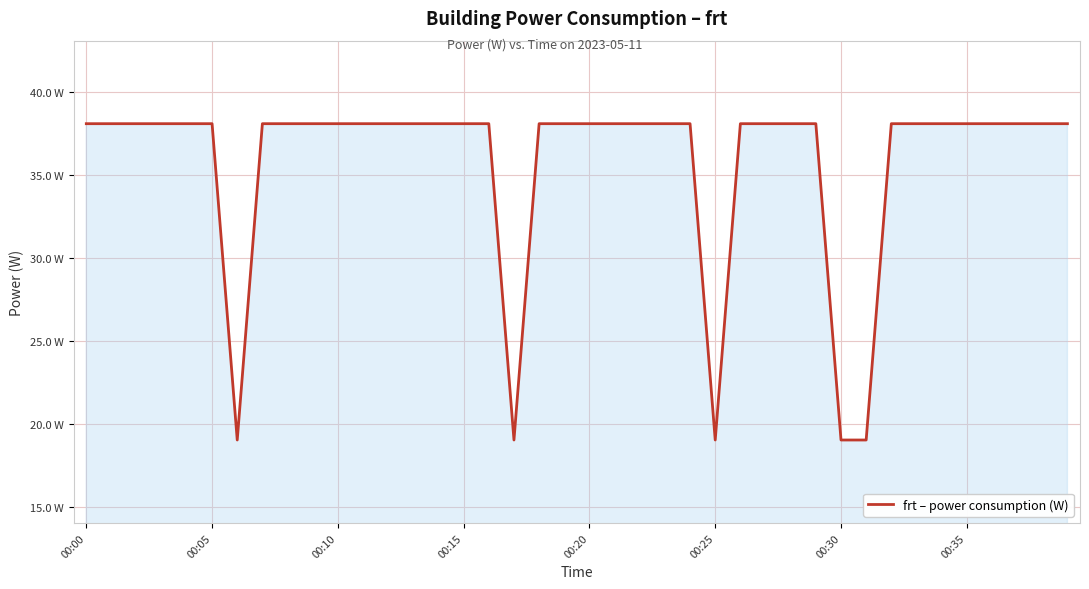

How many points are lower than both their immediate neighbors (excluding endpoints)?

3